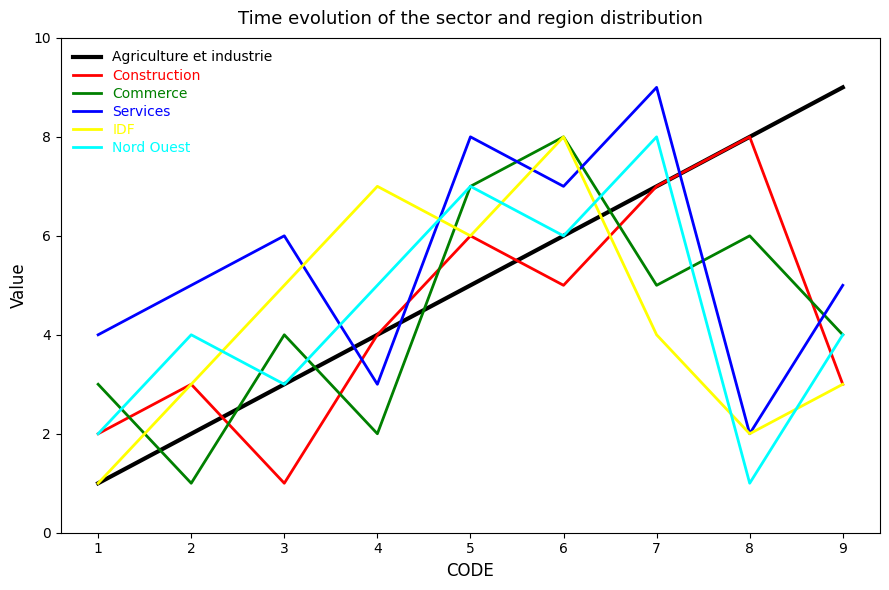

Between 2 and 3, which series saw the biggest shift?

Commerce